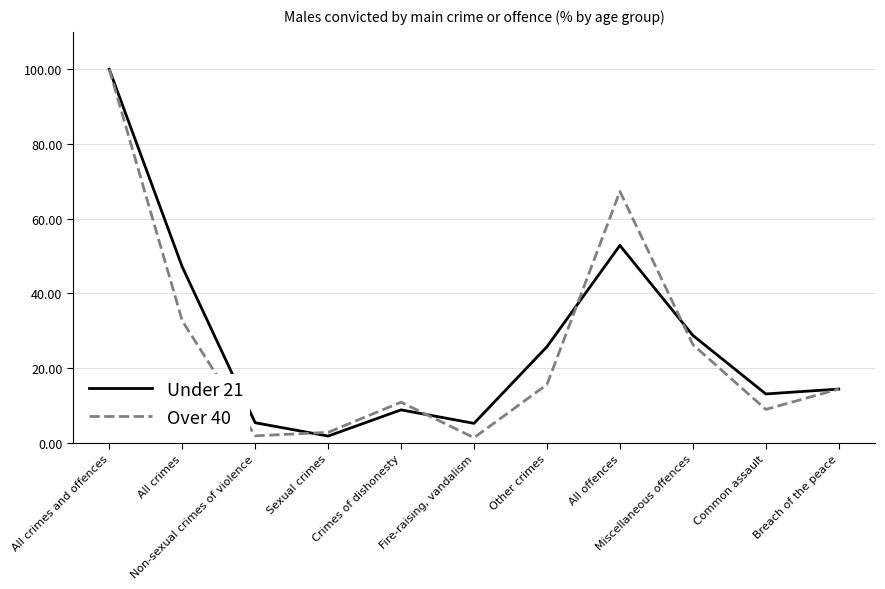

What is the maximum value shown in the chart?

100.0